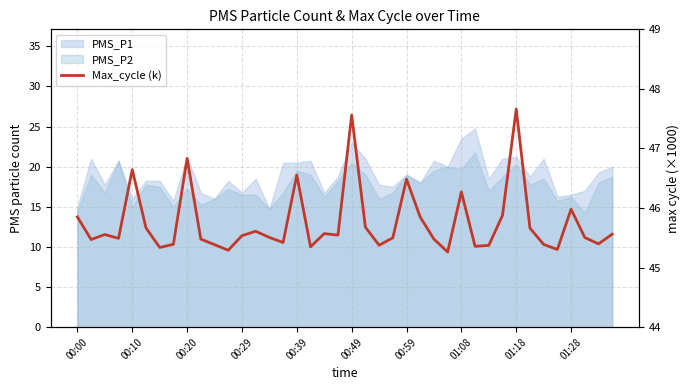

What is the value of the 4th point from the left?

45.5